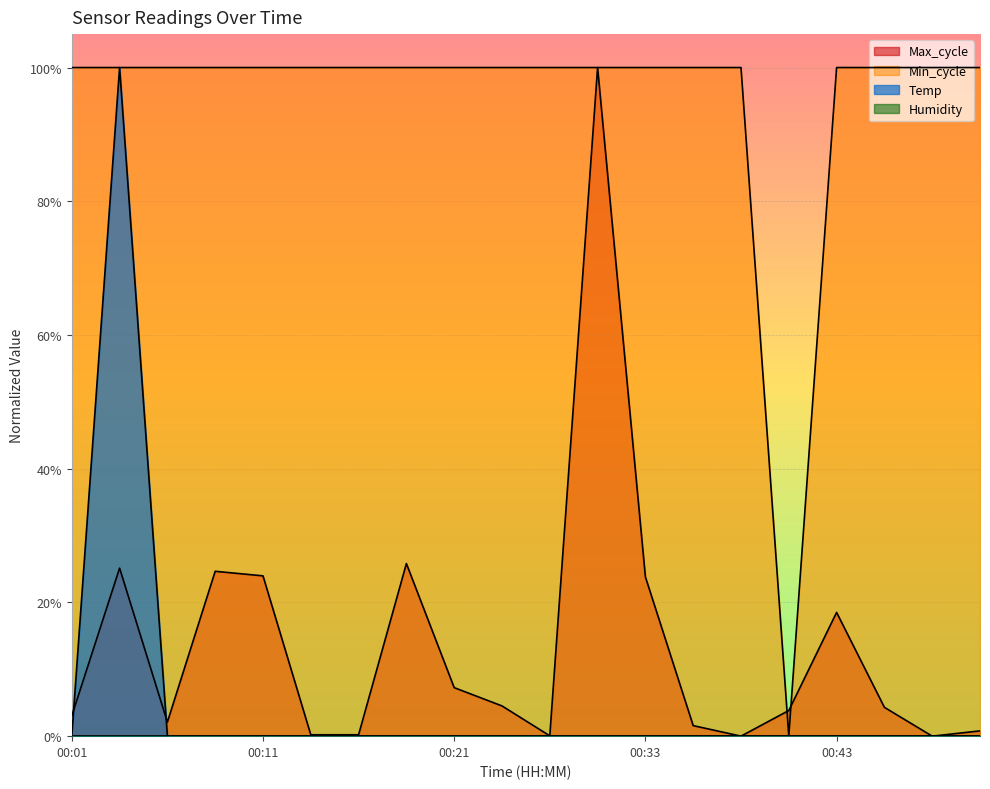

The value of Temp at 00:19 is 0.0. True or false?

True